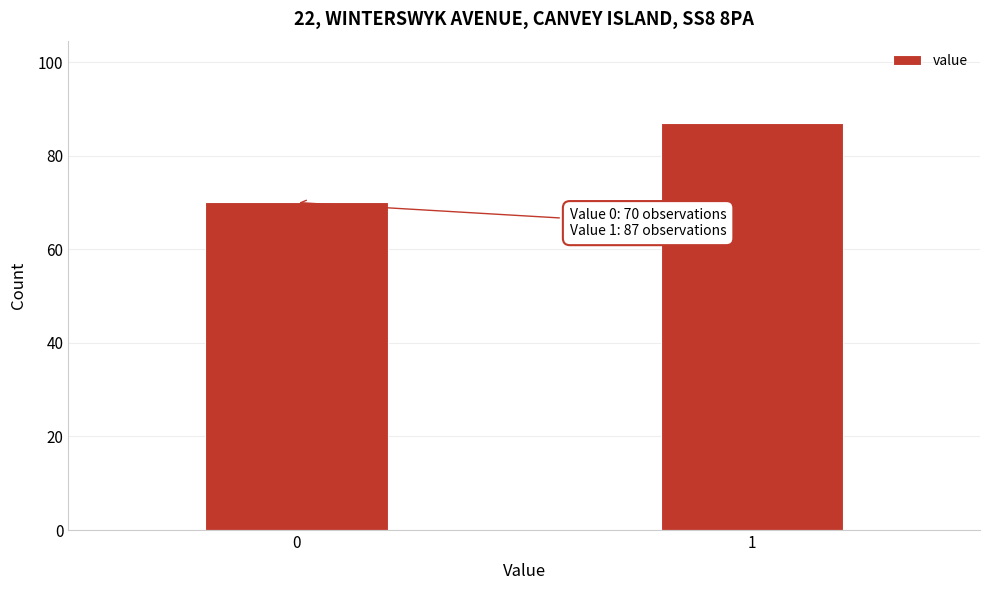

Reading right to left, list all the values displayed in this chart.

1=87	0=70